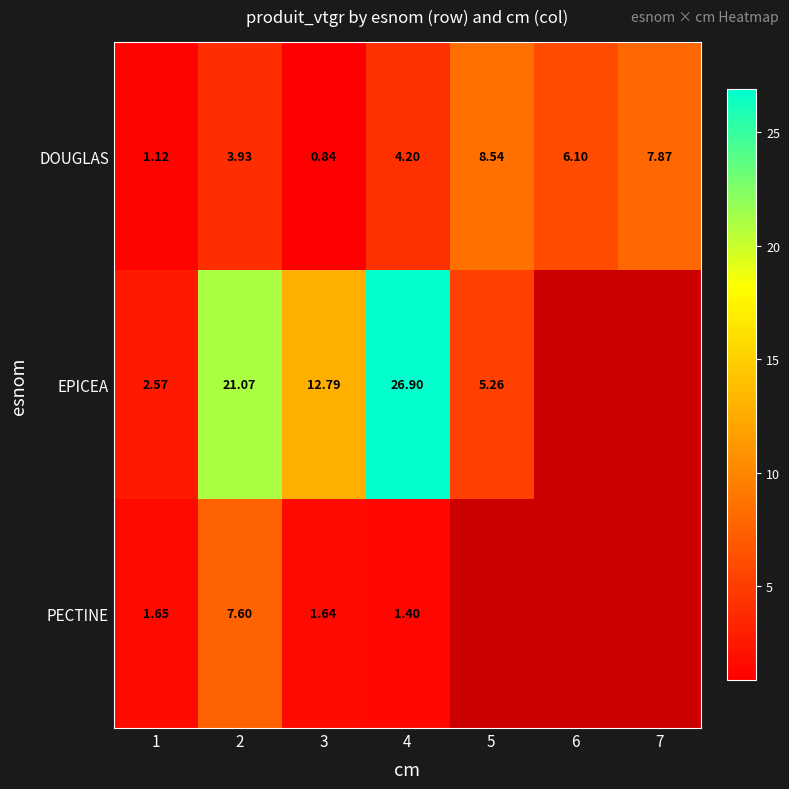

What is the greatest value displayed?

26.9